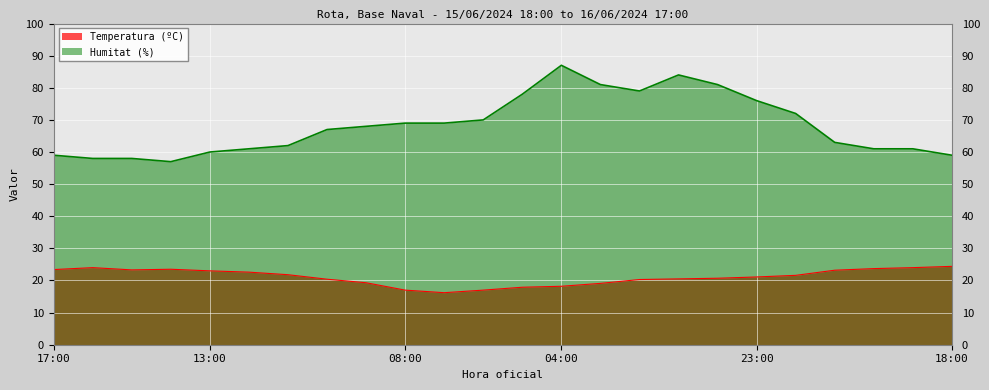

True or false: Temperatura (ºC) and Humitat (%) intersect in this chart.

False